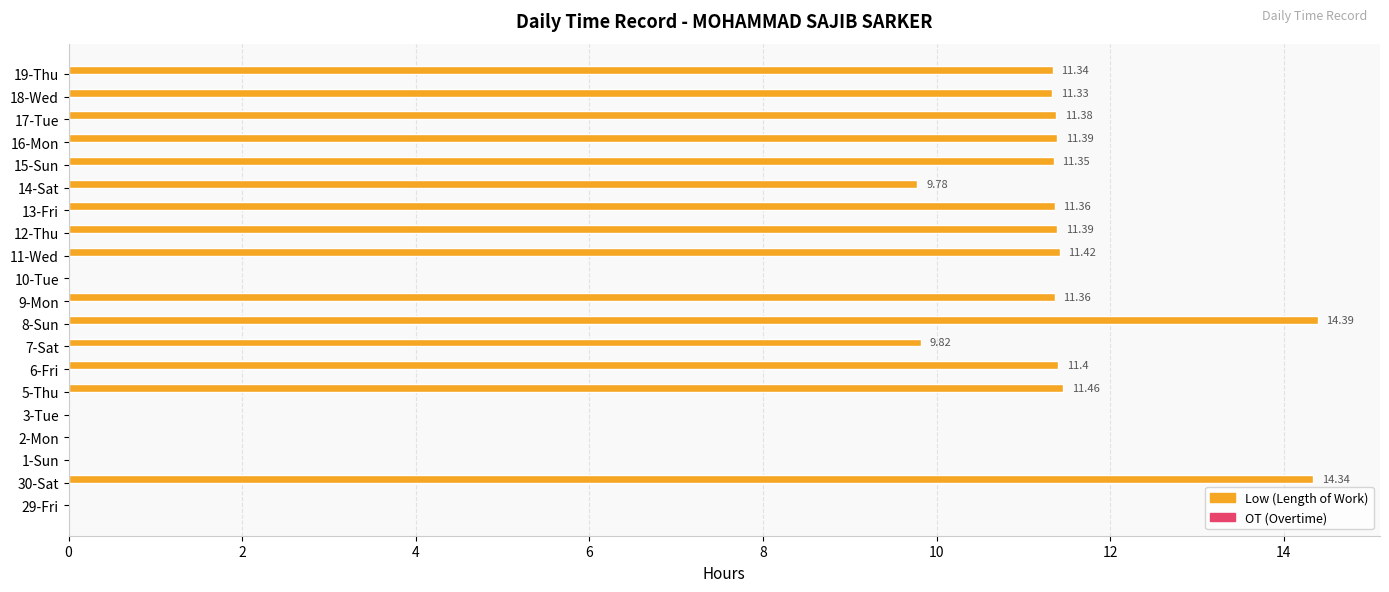

What is the sum of all values?

173.5